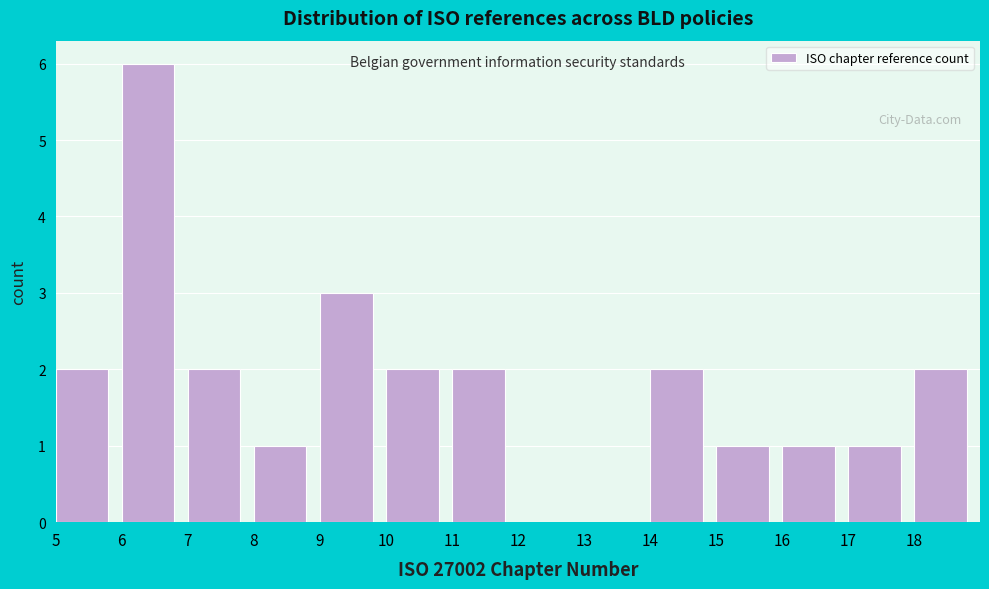

Which range on the x-axis has the tallest bar?

6 to 7